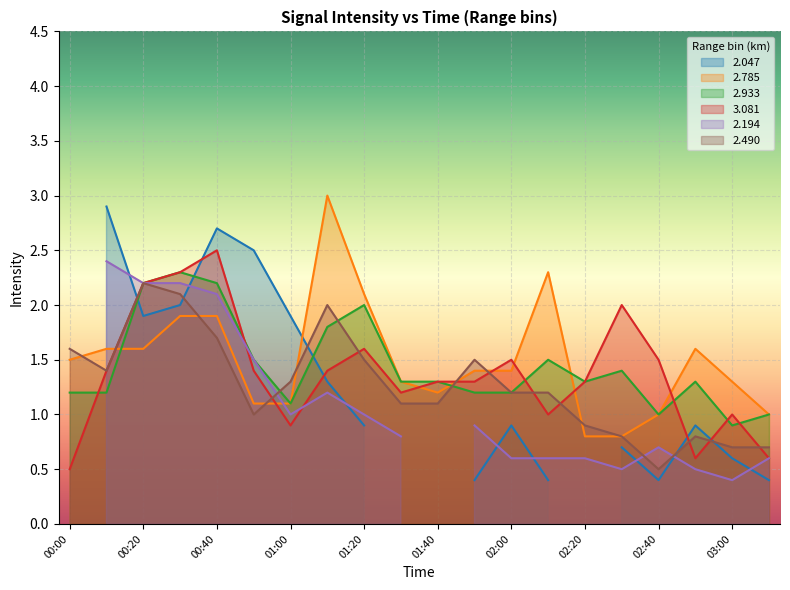

What is the value of the 2.933 point at the 3rd from the left?

2.2